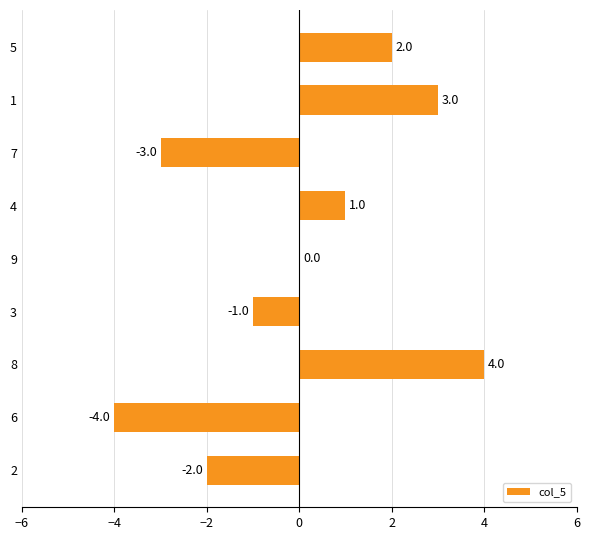

At which label is the value closest to 0?

9